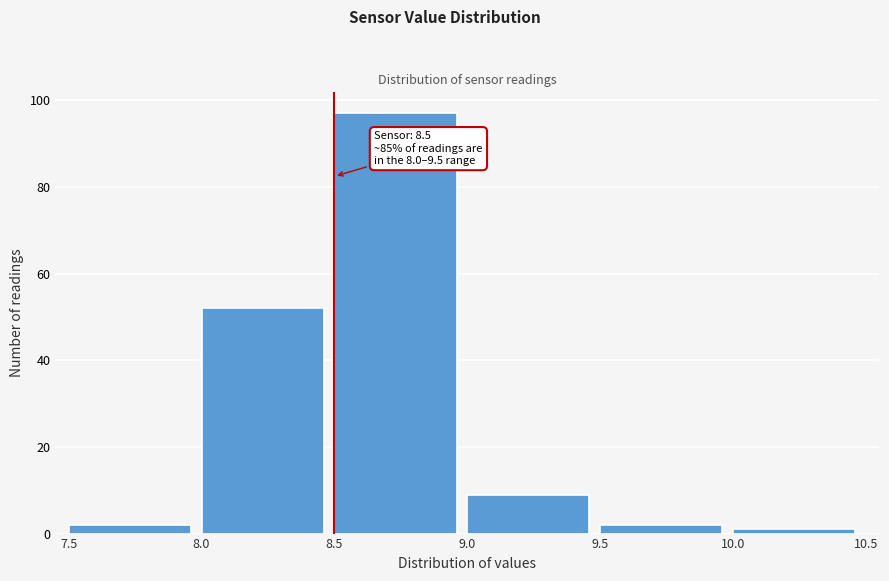

Which range on the x-axis has the tallest bar?

8.5 to 9.0